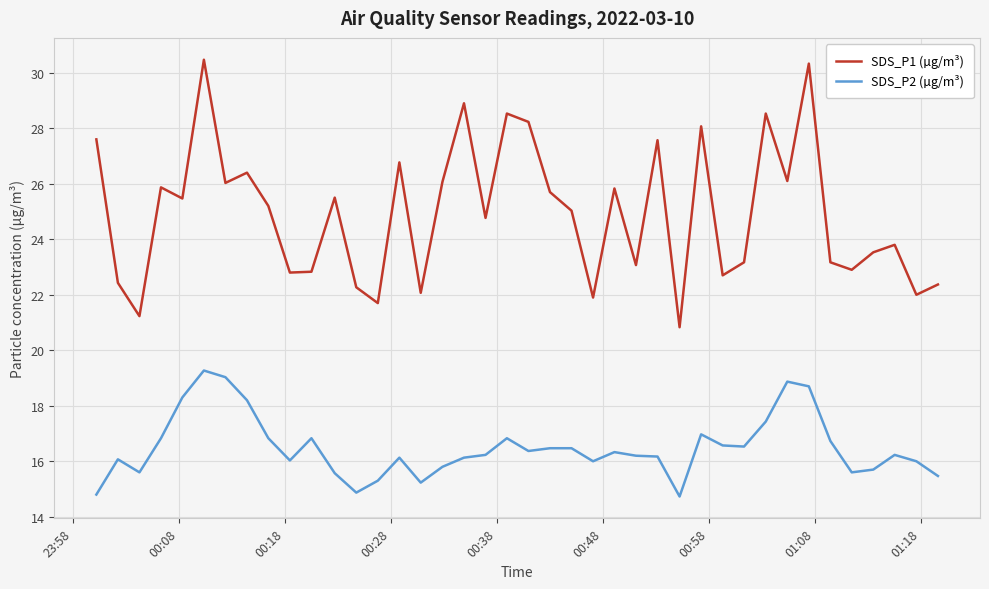

Which series has the largest total across all categories?

SDS_P1 (µg/m³)